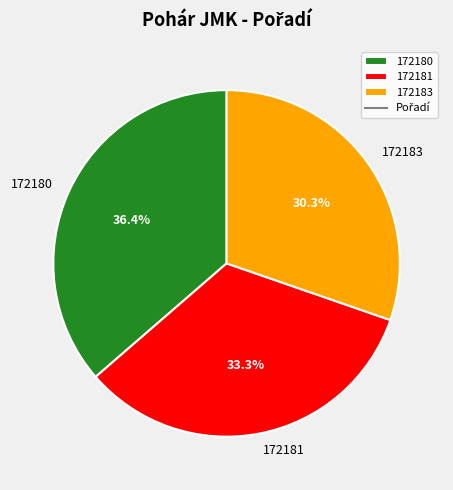

Combined, what portion of the pie is 172180 and 172181?

69.7%